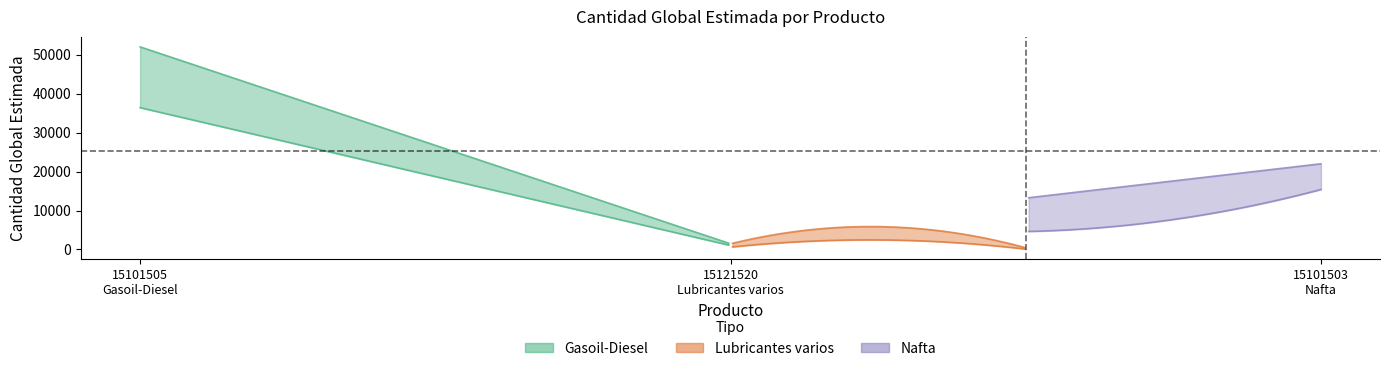

Which has a higher value, 15121520
Lubricantes varios or 15101503
Nafta?

15101503
Nafta